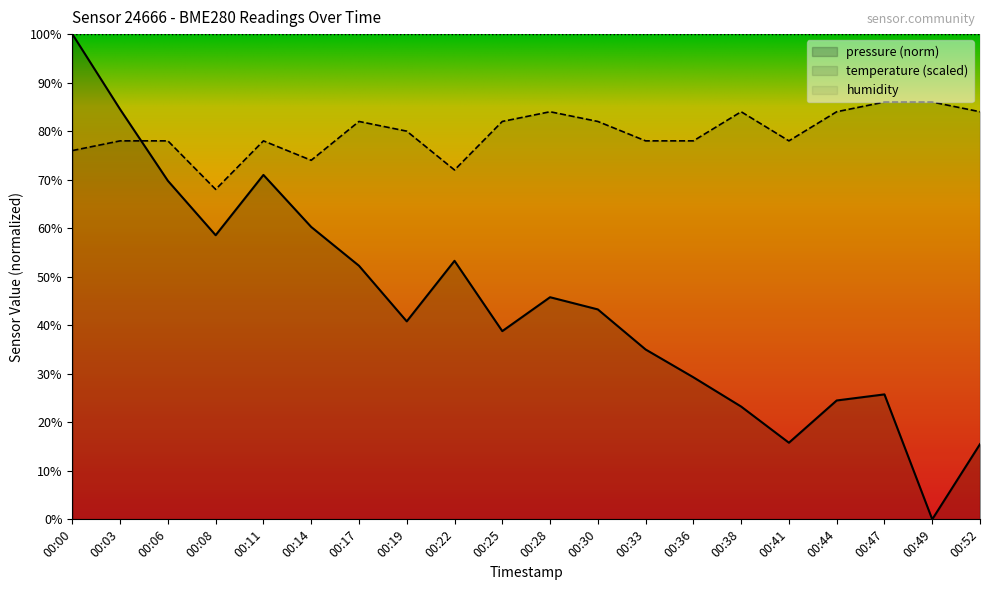

At which label does temperature reach its minimum?

00:08